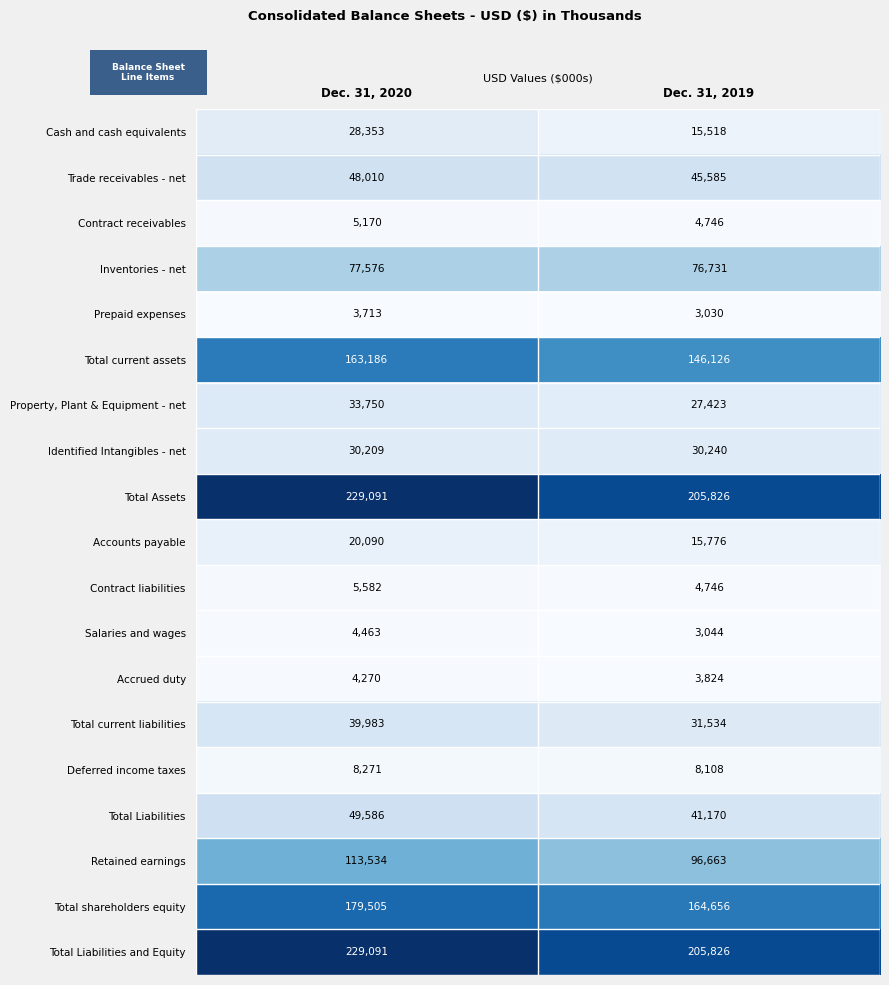

At which category does the chart reach its minimum across all series?

Dec. 31, 2019